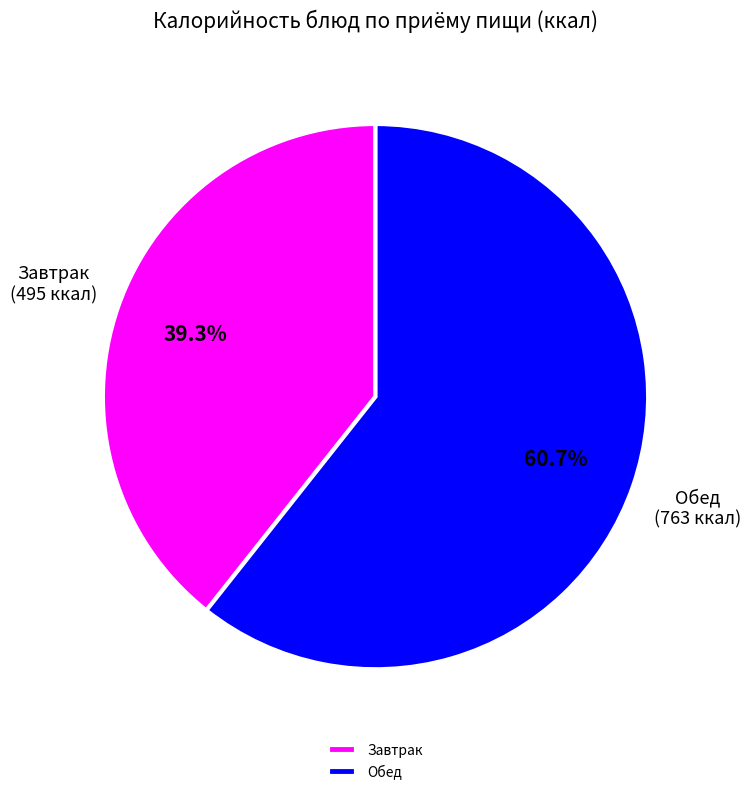

How many slices are in this pie chart?

2